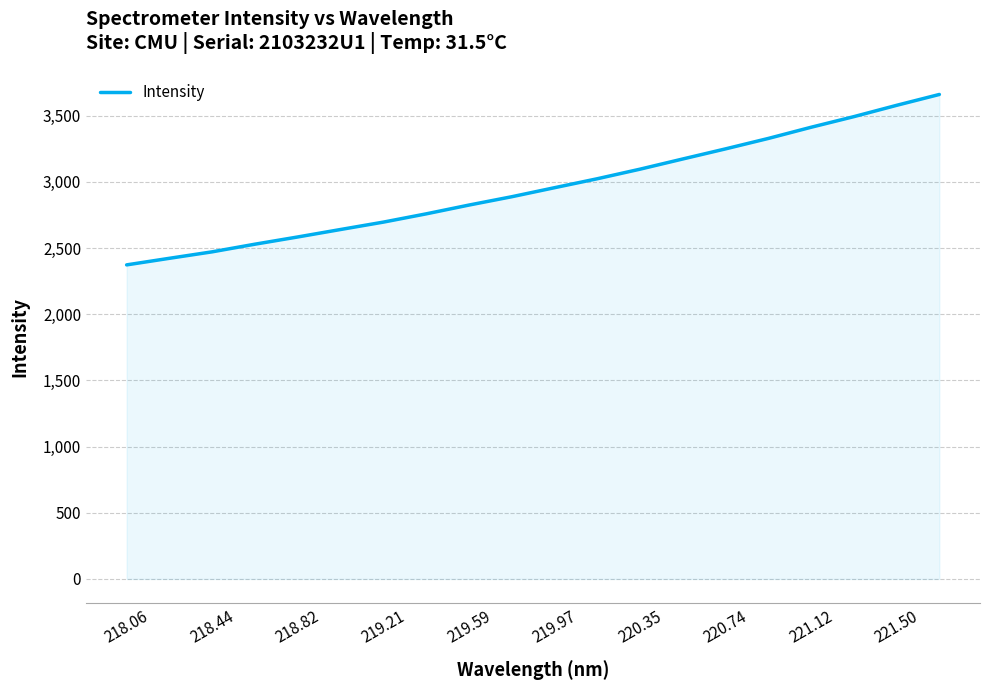

What is the smallest value displayed?

2373.1